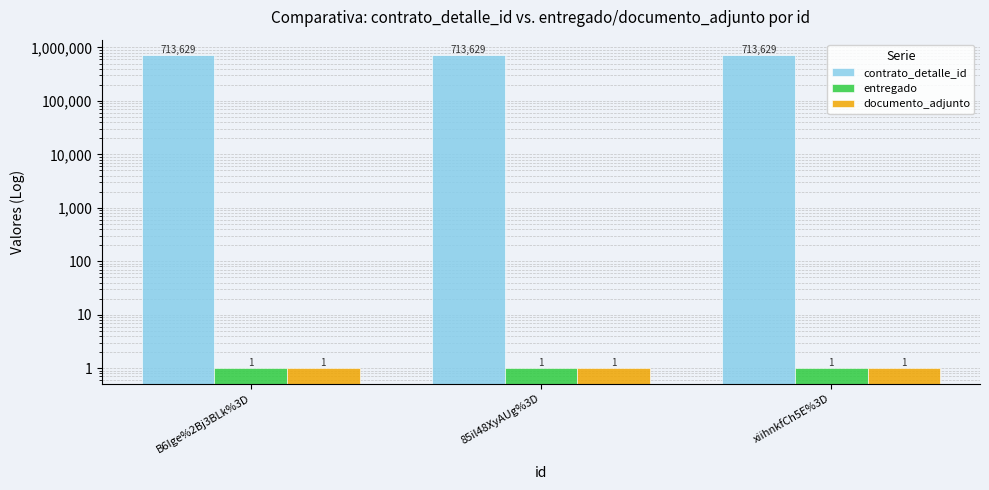

Rank the series at B6Ige%2Bj3BLk%3D from lowest to highest value.

entregado, documento_adjunto, contrato_detalle_id